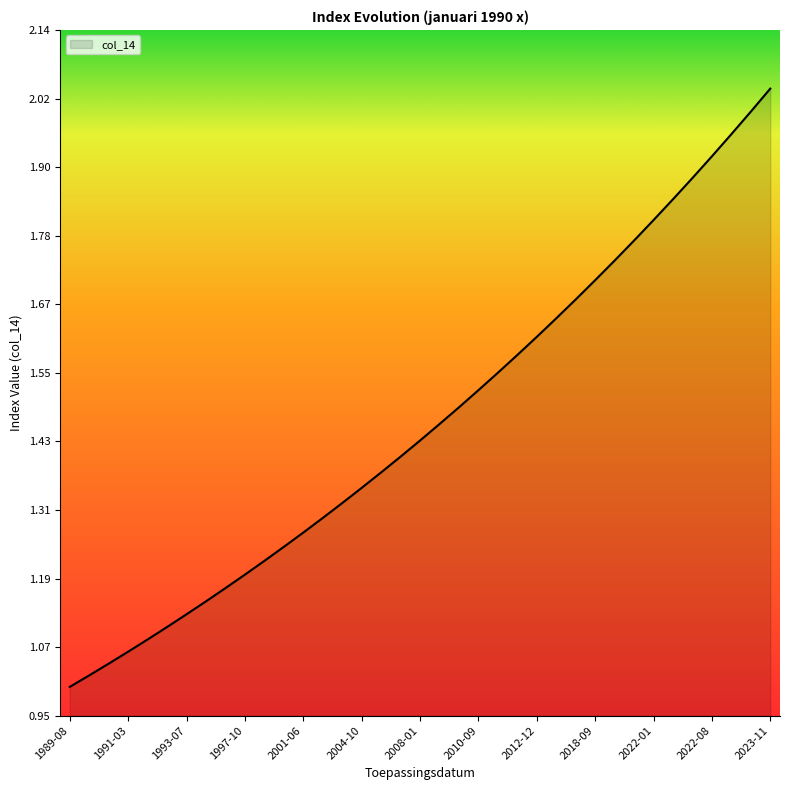

What is the label of the 7th point from the right?

2022-01